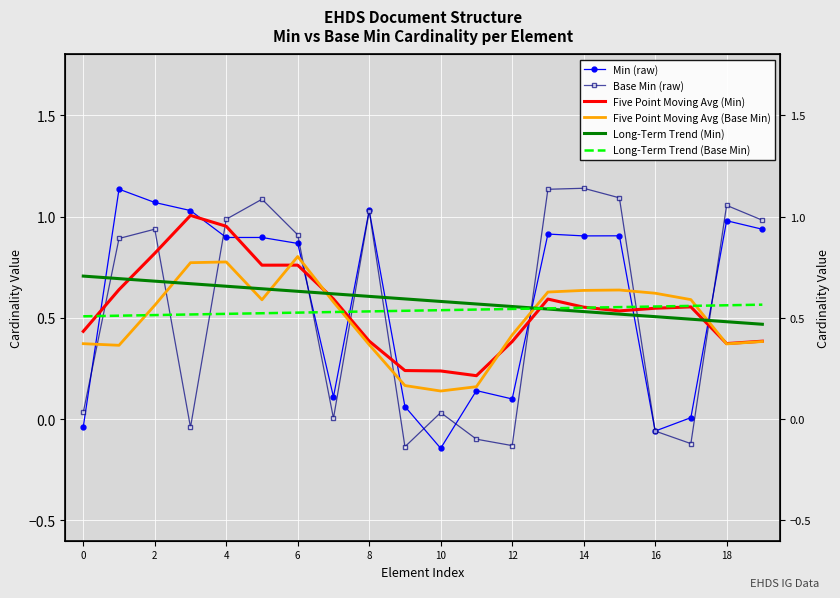

How many lines are shown in the chart?

6